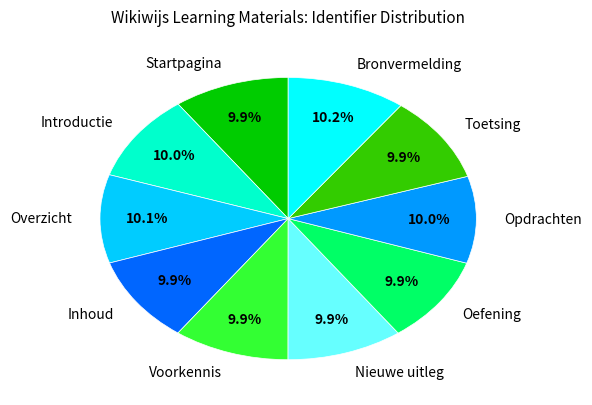

How many segments does this pie chart have?

10